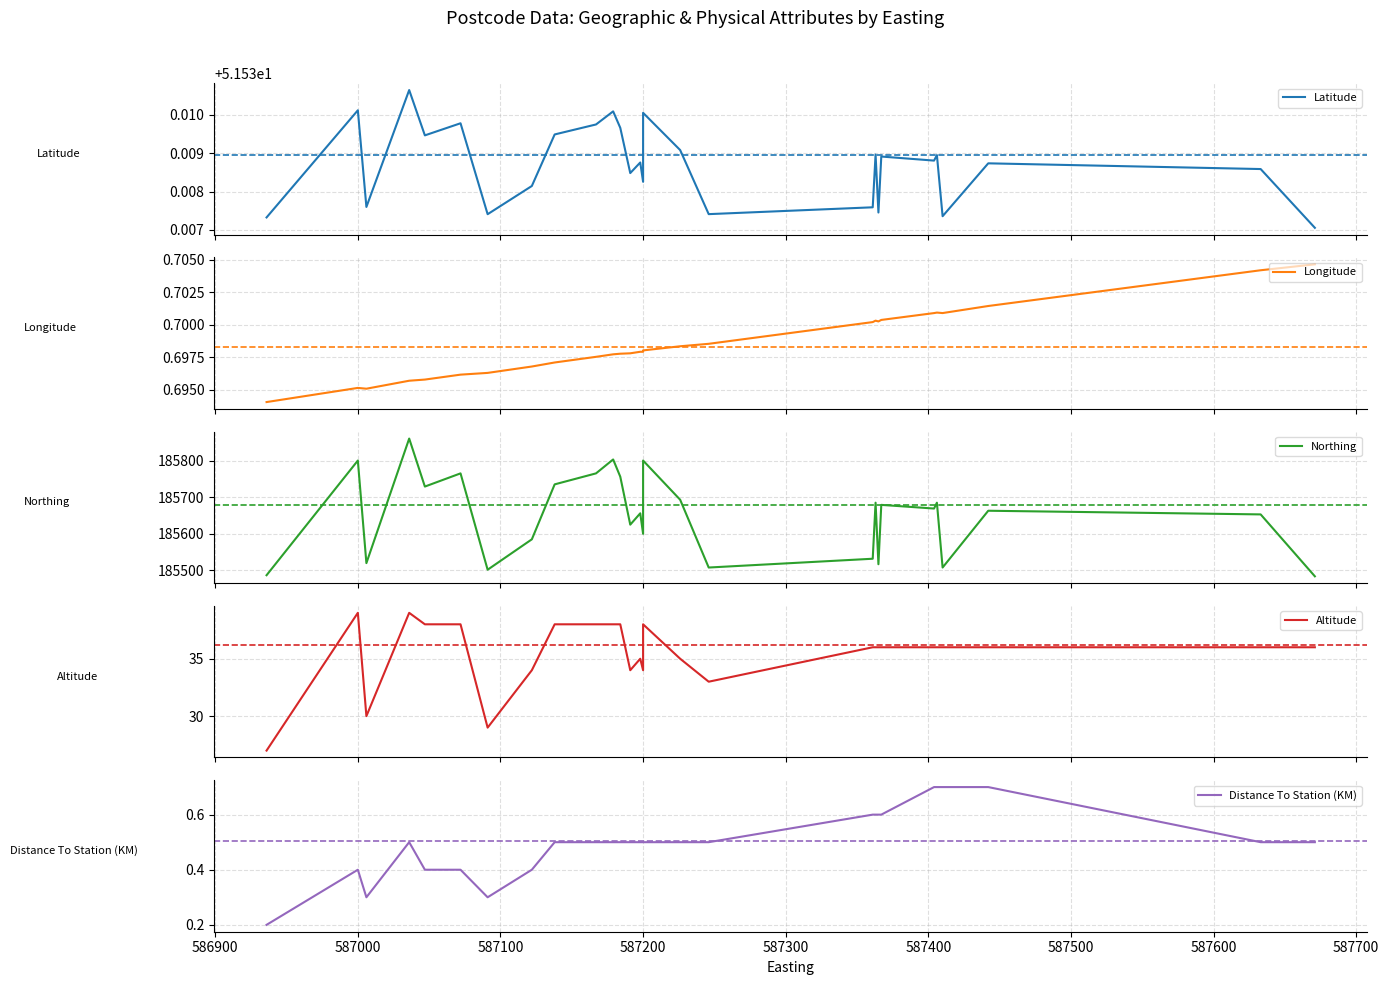

What is the maximum value for Distance To Station (KM)?

0.7